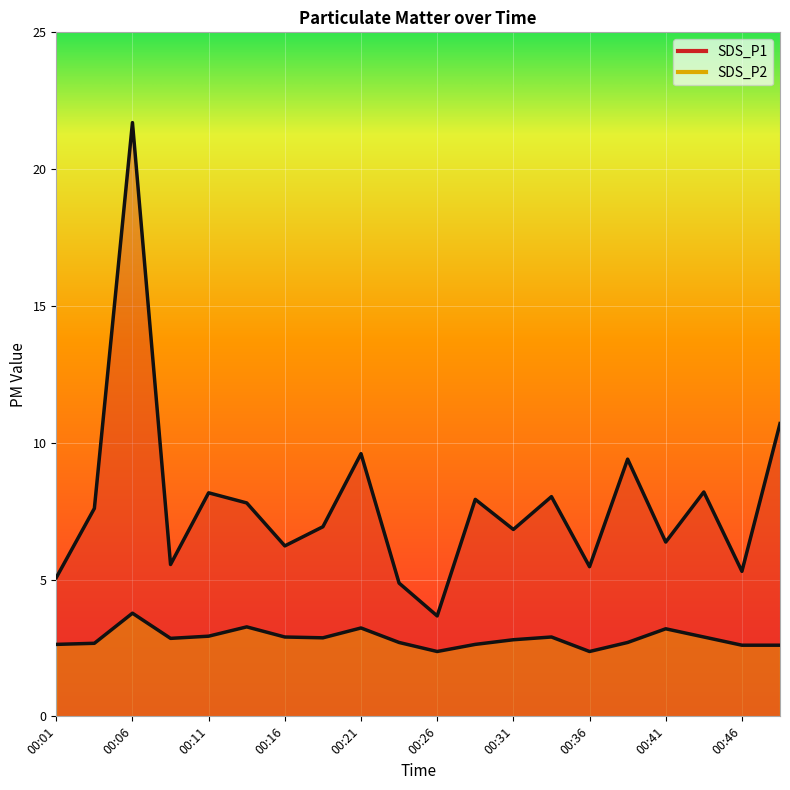

At which category does SDS_P1 reach its first local valley?

00:09